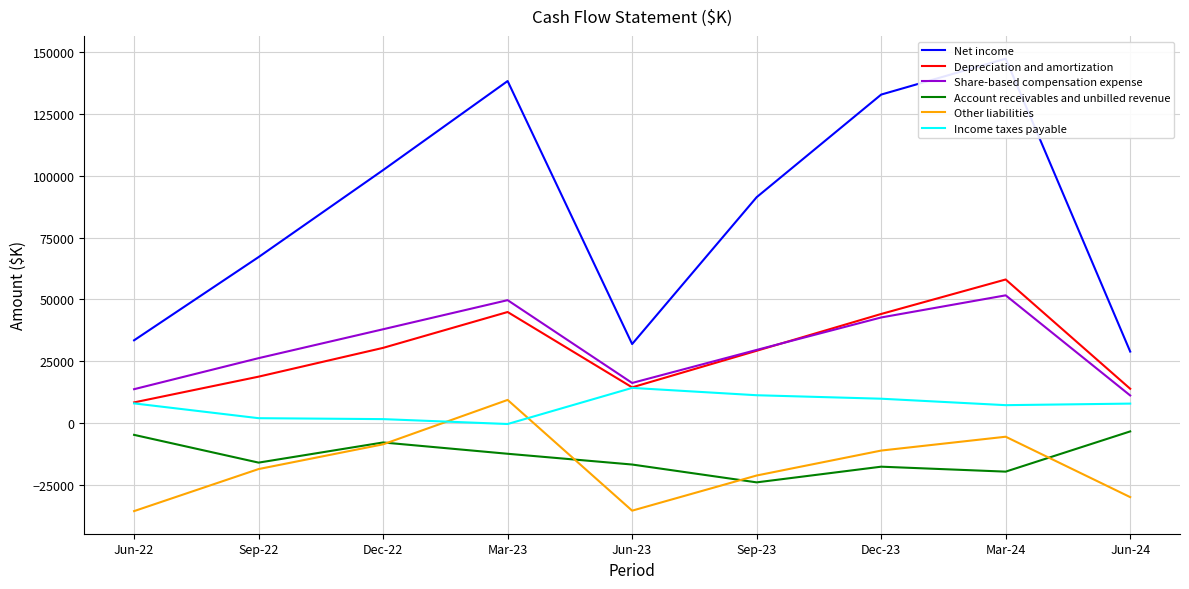

Between Dec-22 and Dec-23, which series saw the biggest shift?

Net income